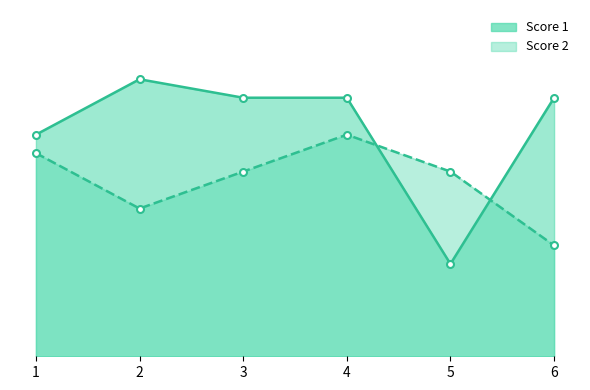

What is the total value across all series at 4?

26